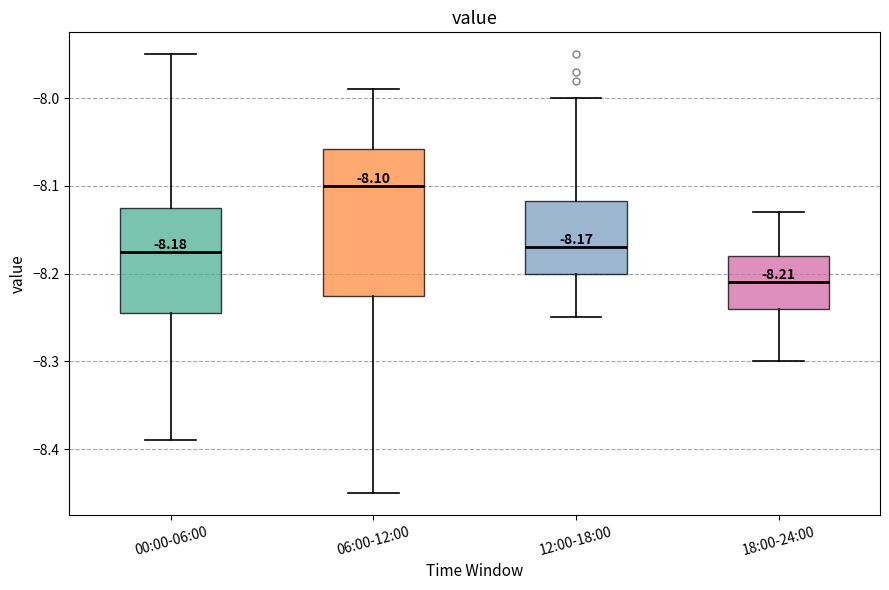

Comparing the boxes themselves (not the whiskers), which one is the tallest?

06:00-12:00